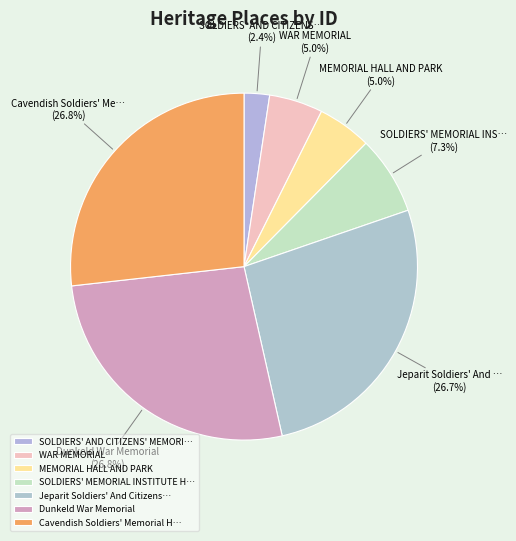

To the nearest percent, what is the average slice percentage?

14%